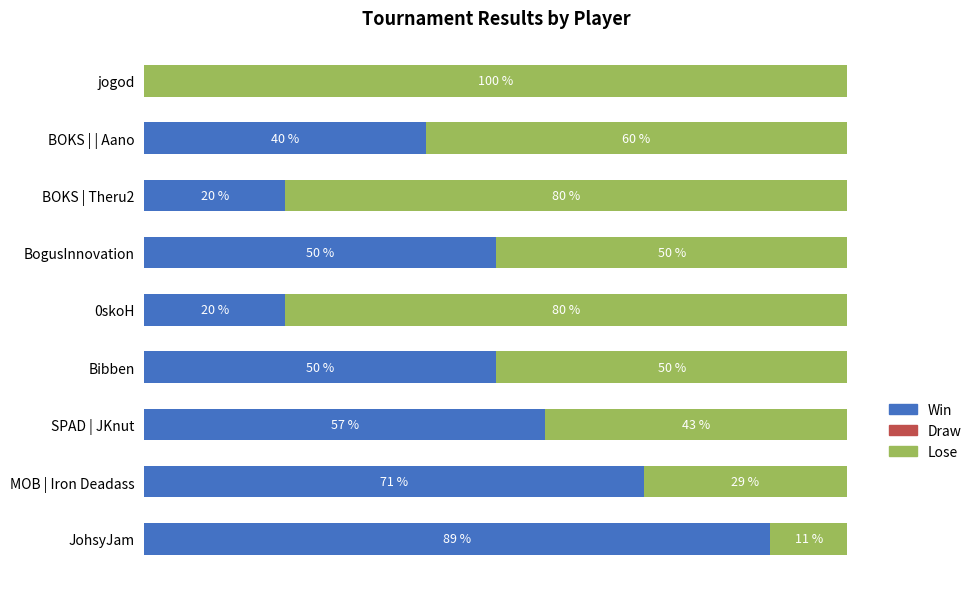

At which label does Win reach its peak?

JohsyJam